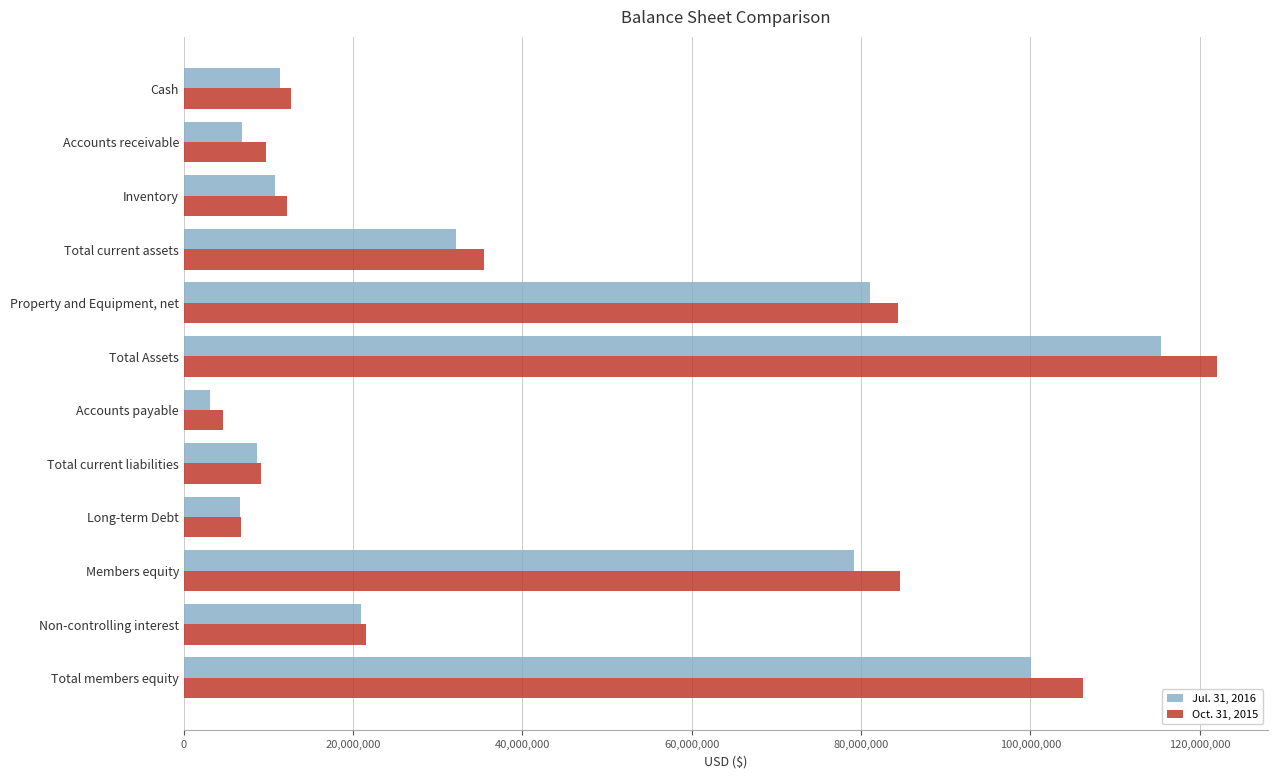

The value of Oct. 31, 2015 at Long-term Debt is 6711975. True or false?

True